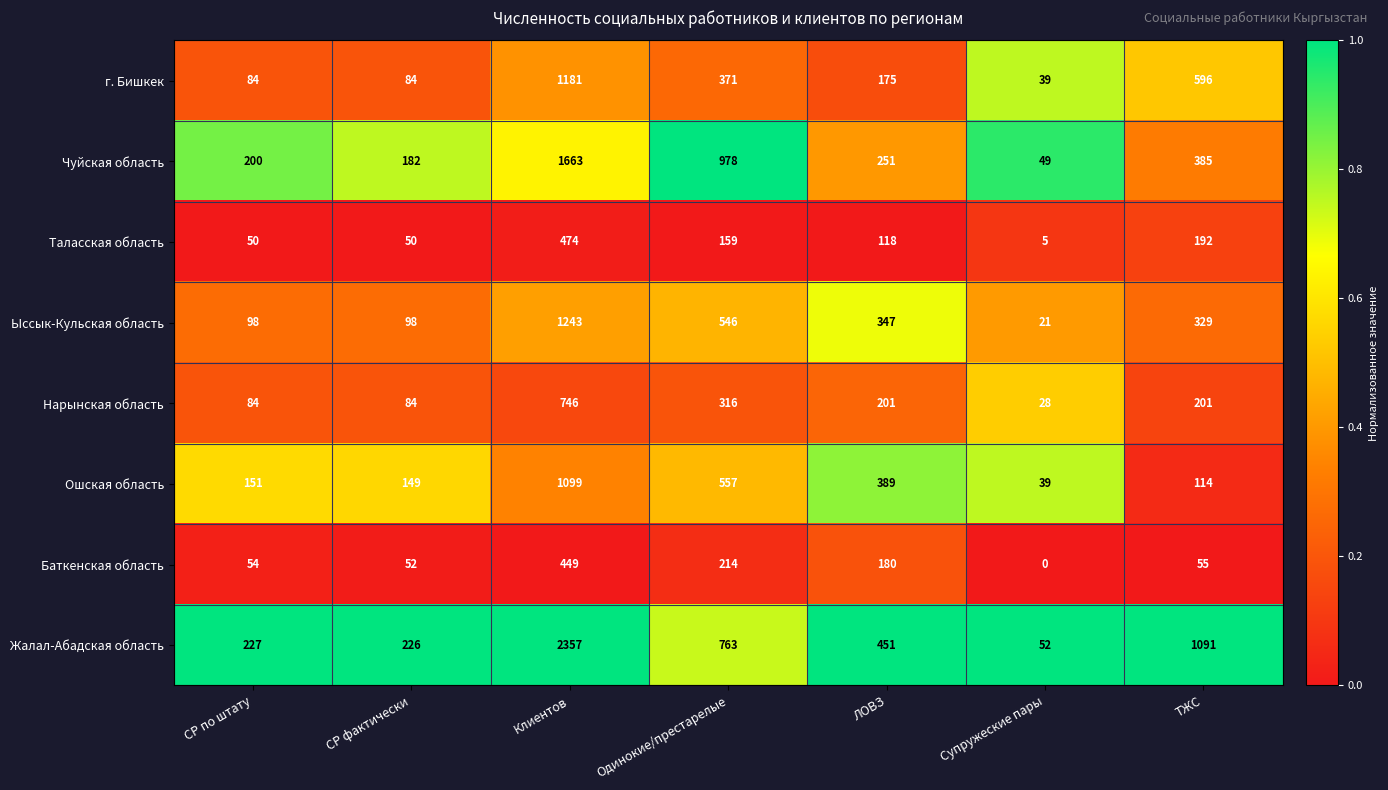

Which category has the lowest value in the Таласская область series?

Супружеские пары